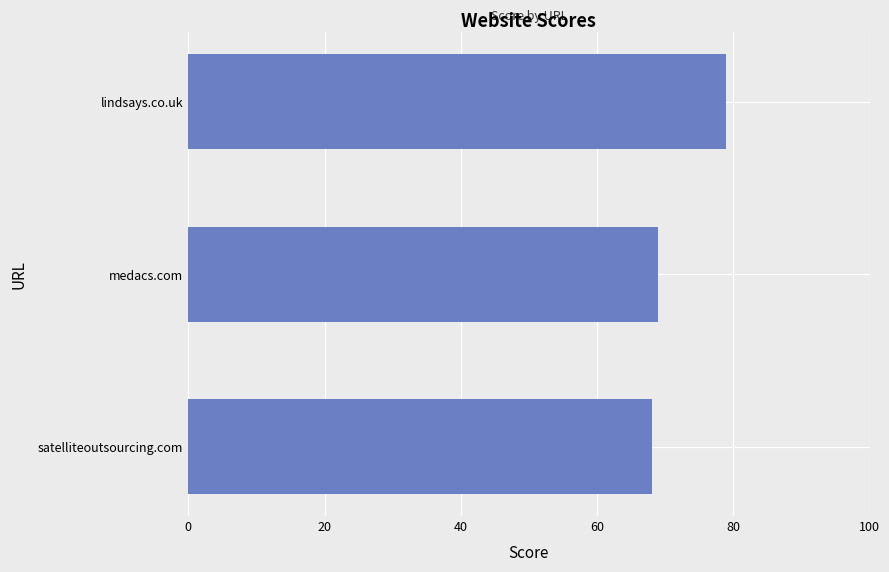

What is the greatest value displayed?

79